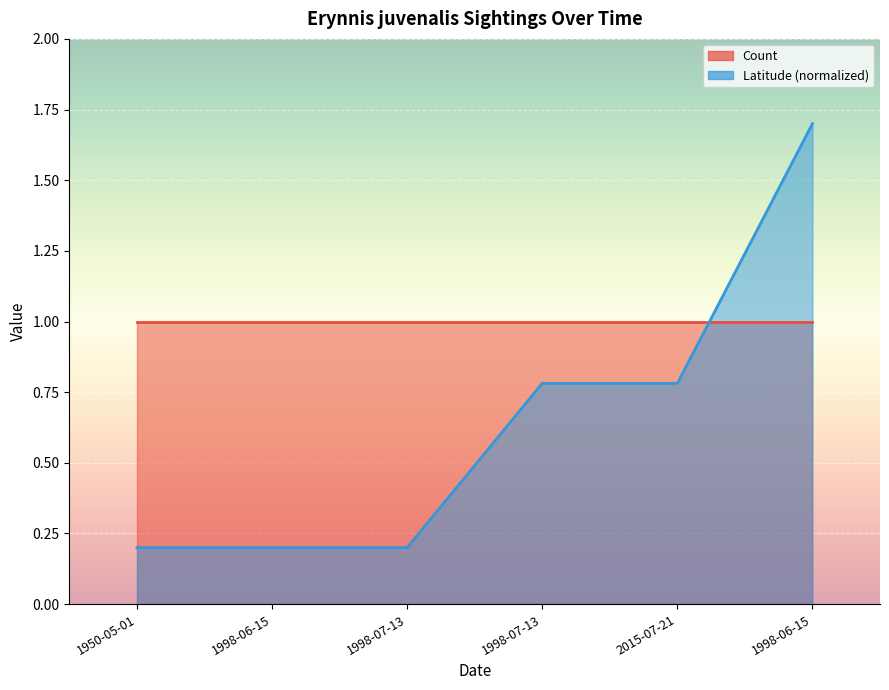

Which category has the lowest value across all series?

1950-05-01